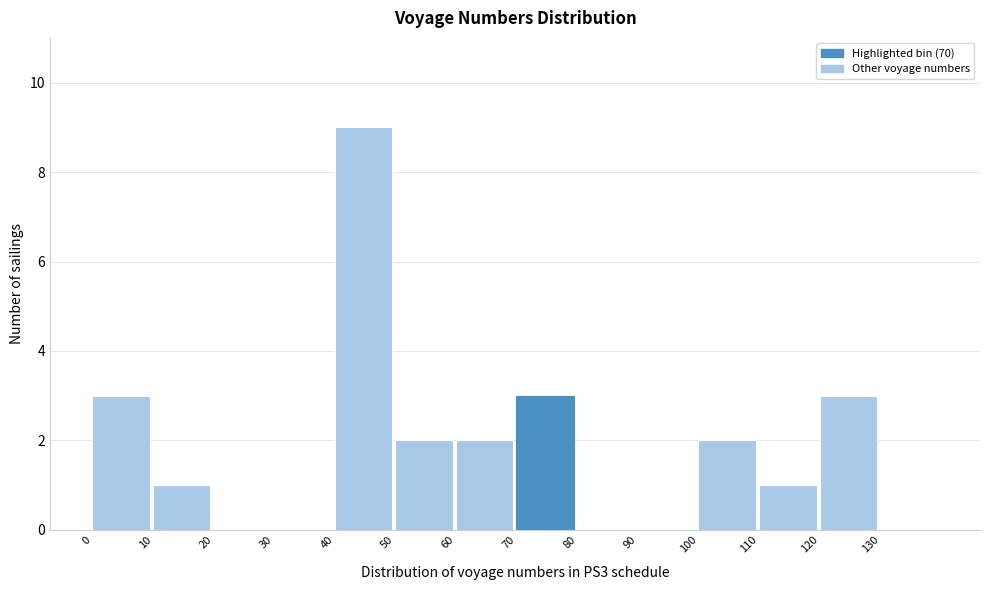

How tall is the bar that spans 40 to 50 on the x-axis? The values are not printed on the chart, so give them approximately, as read against the axis.

9